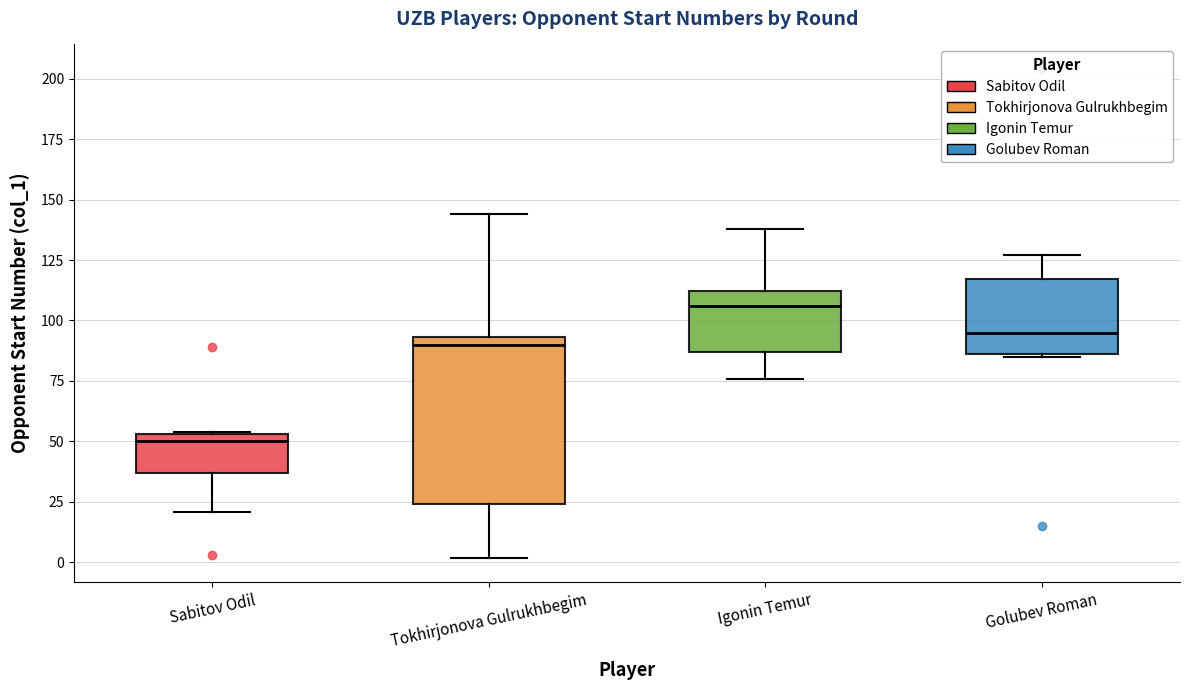

Comparing the boxes themselves (not the whiskers), which one is the tallest?

Tokhirjonova Gulrukhbegim